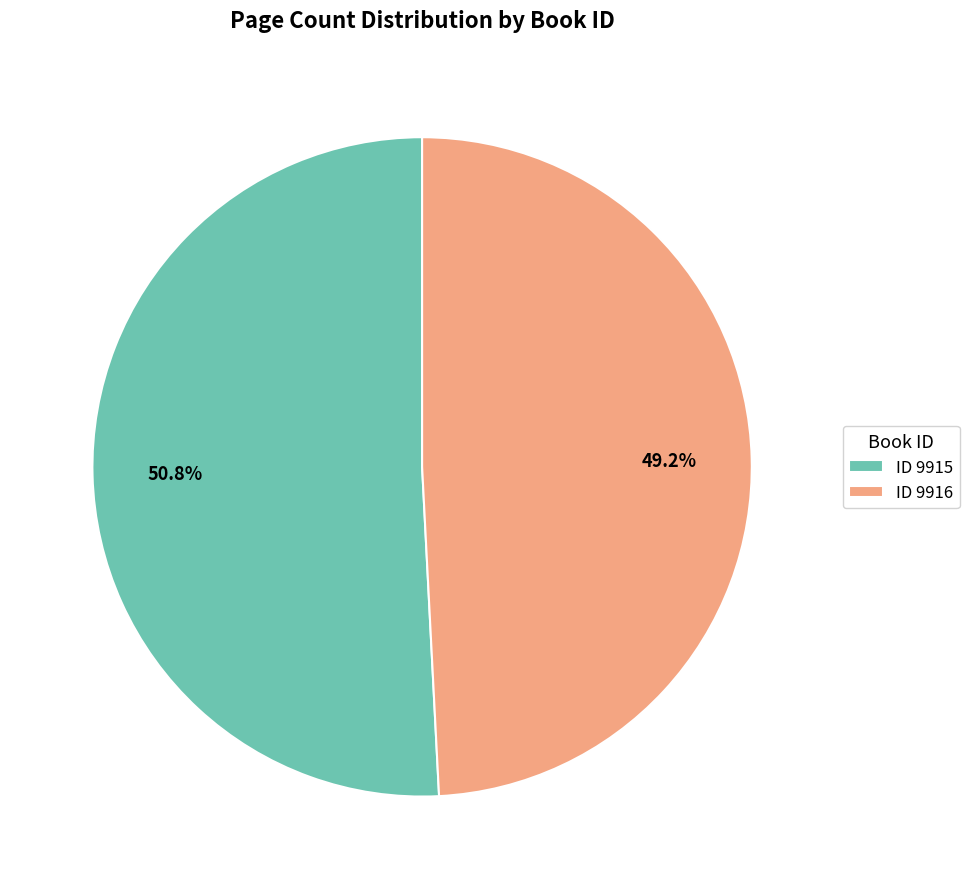

Which slice is the largest?

ID 9915